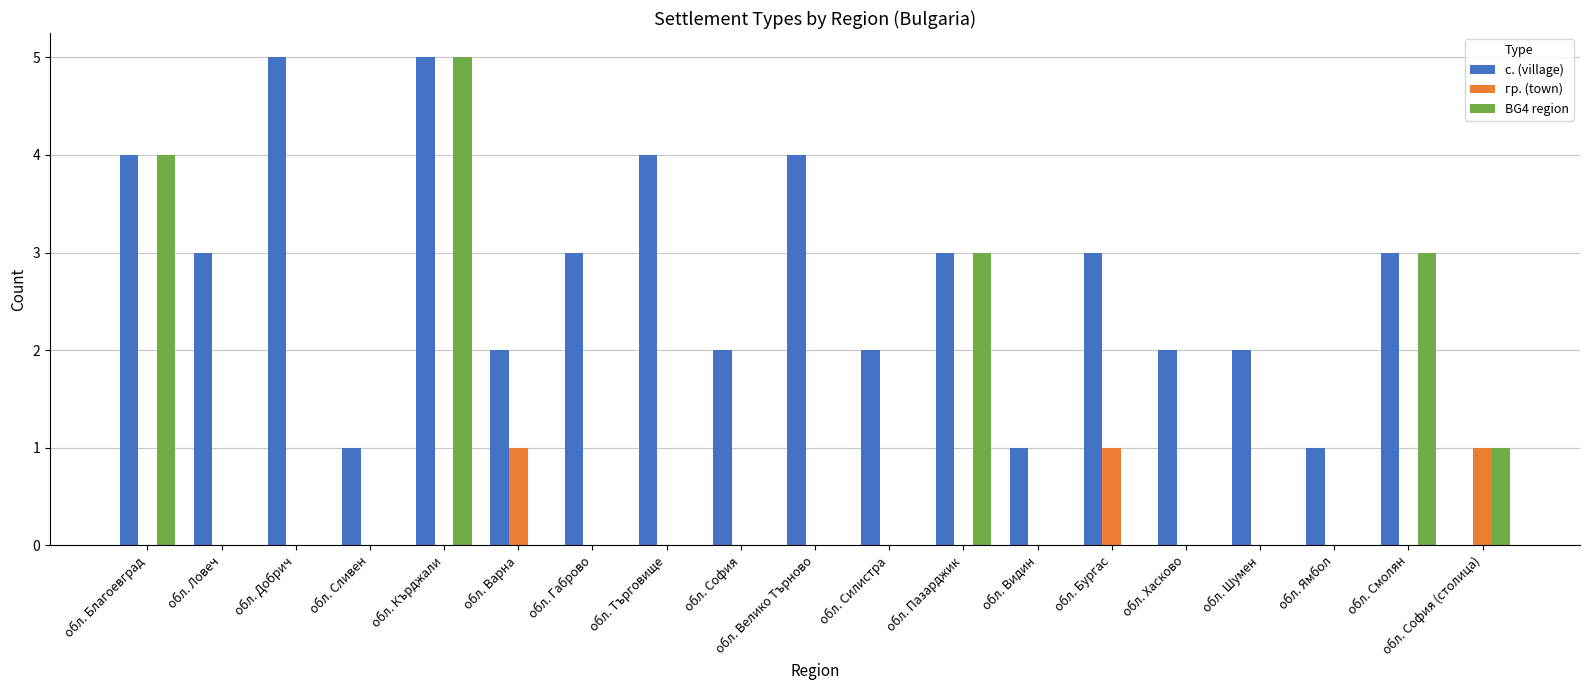

What is the maximum value shown in the chart?

5